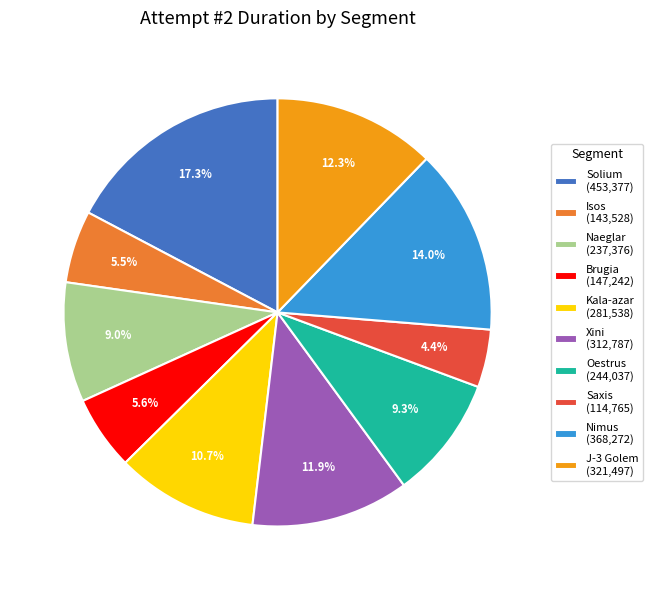

What is the total percentage of Naeglar and Isos?

14.5%